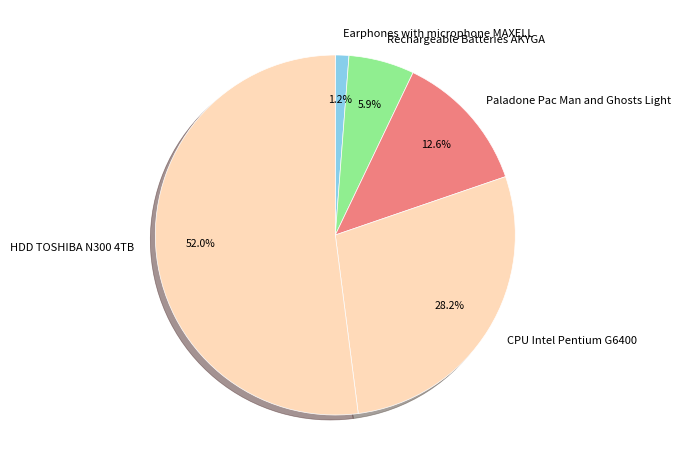

Which slice represents more than half of the pie?

HDD TOSHIBA N300 4TB